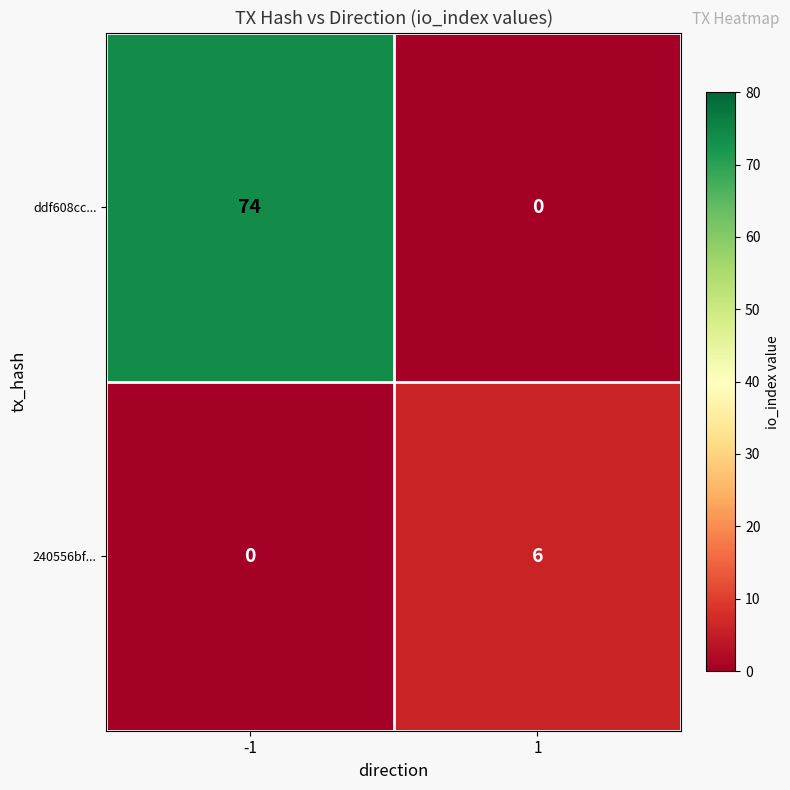

What is the total value across all series at -1?

74